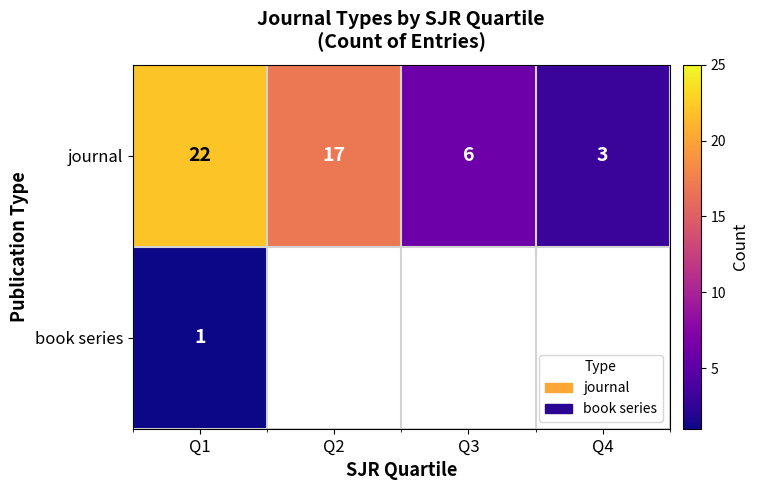

At which label is journal closest to 12?

Q2